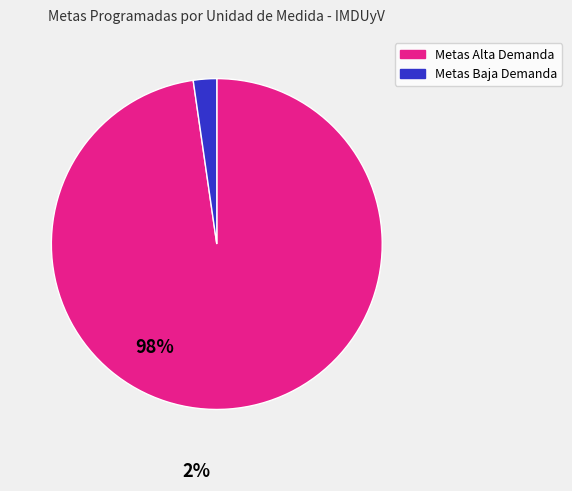

Between Metas Baja Demanda and Metas Alta Demanda, which is larger?

Metas Alta Demanda